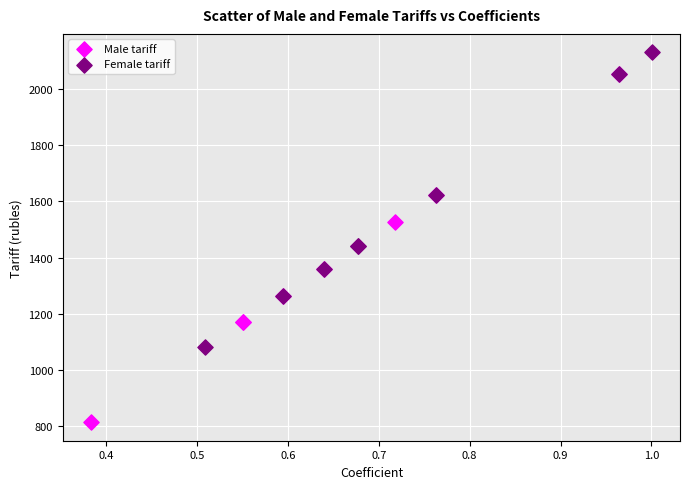

Which series has the largest Y range (max minus min)?

Male tariff